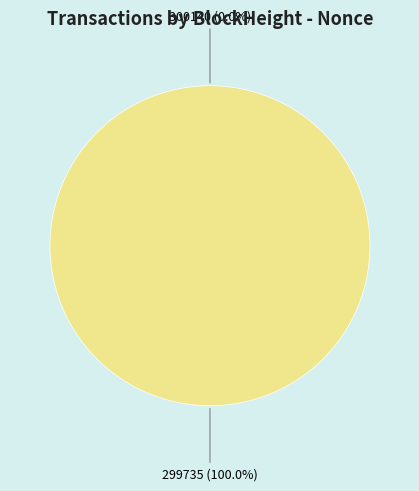

Which category accounts for the majority?

299735